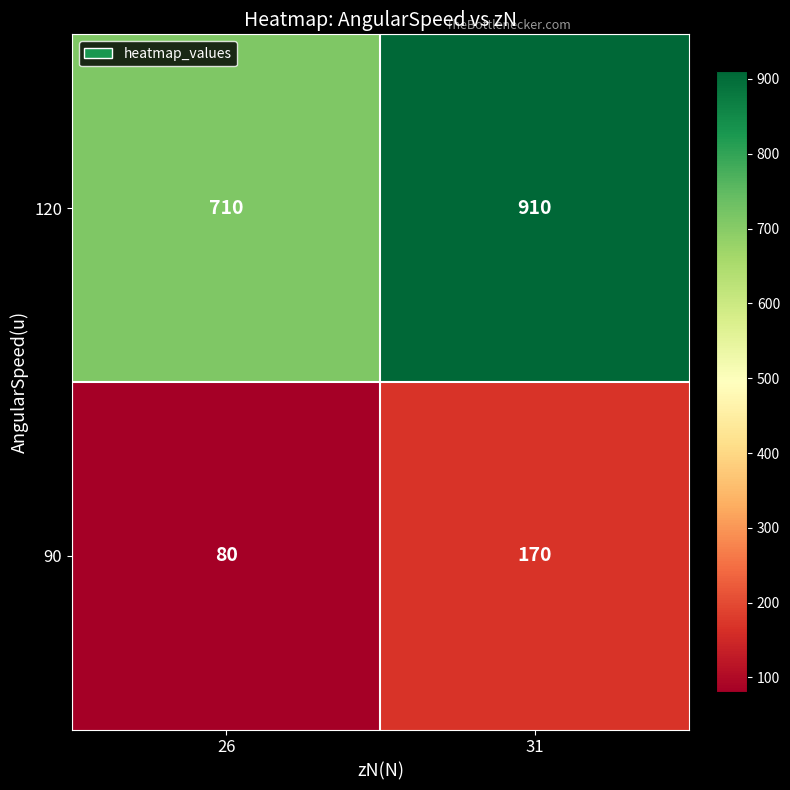

What is the total value across all series at 31?

1080